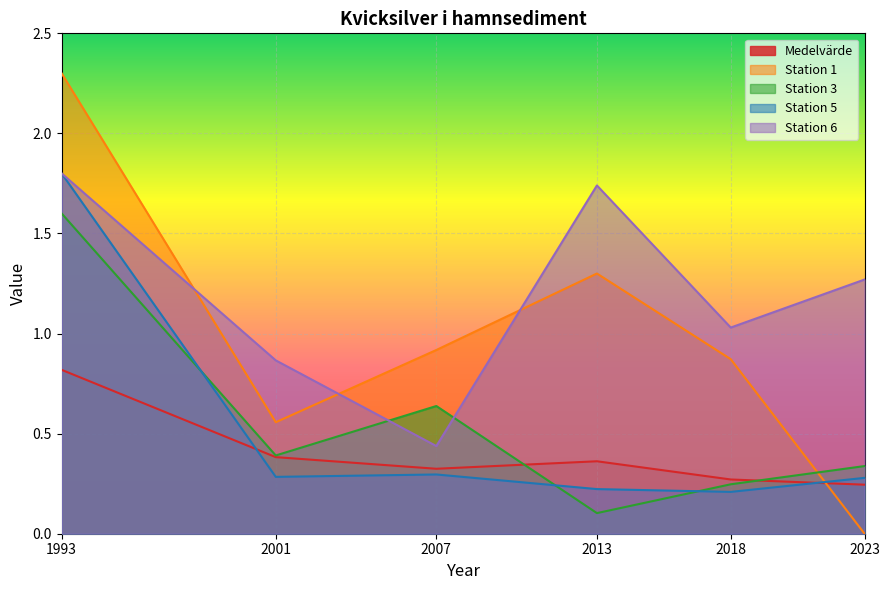

How many lines are shown in the chart?

5